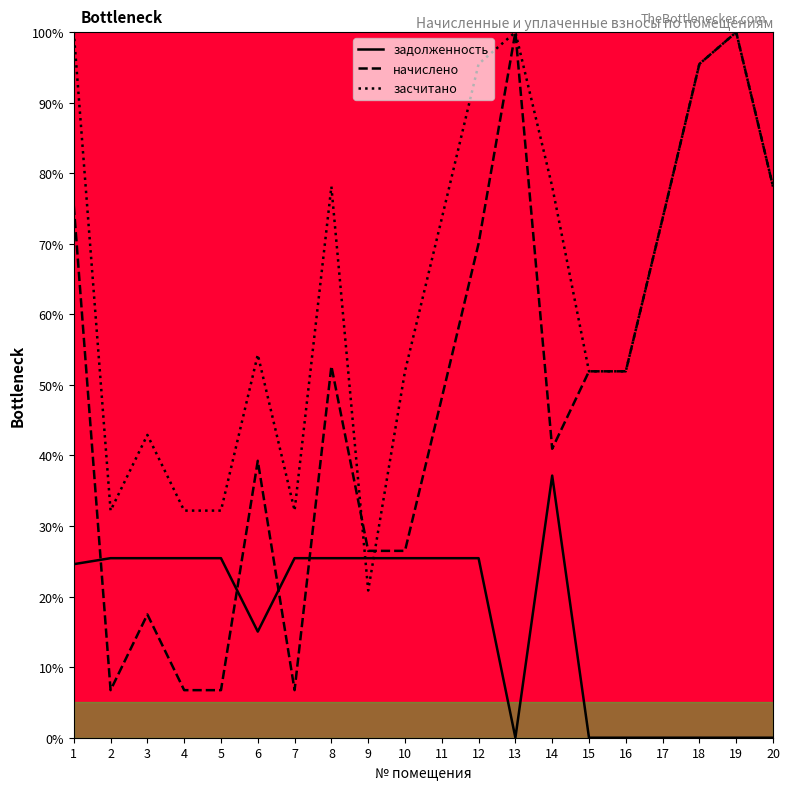

What is the approximate value of начислено at 16?

51.9